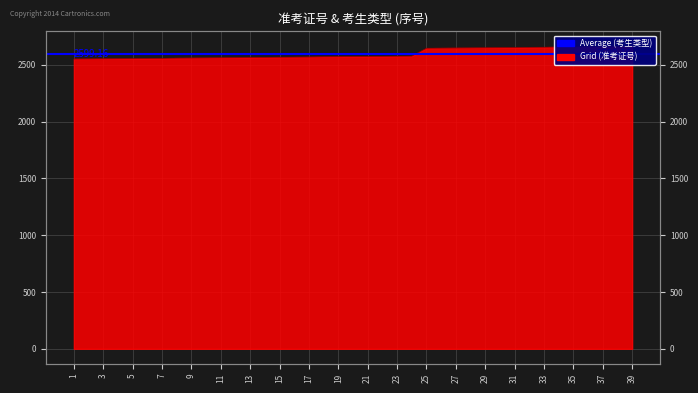

Rank the categories by value from lowest to highest.

1, 2, 3, 4, 5, 6, 7, 8, 9, 10, 11, 12, 13, 14, 15, 16, 17, 18, 19, 20, 21, 22, 23, 24, 25, 26, 27, 28, 29, 30, 31, 32, 33, 34, 35, 36, 37, 38, 39